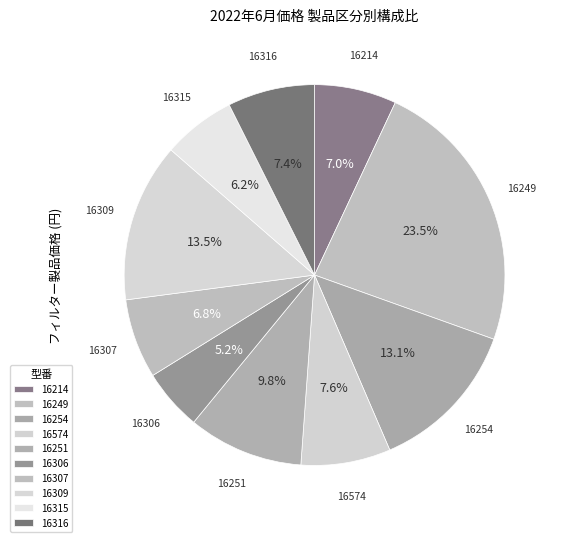

Does any single category account for the majority?

No